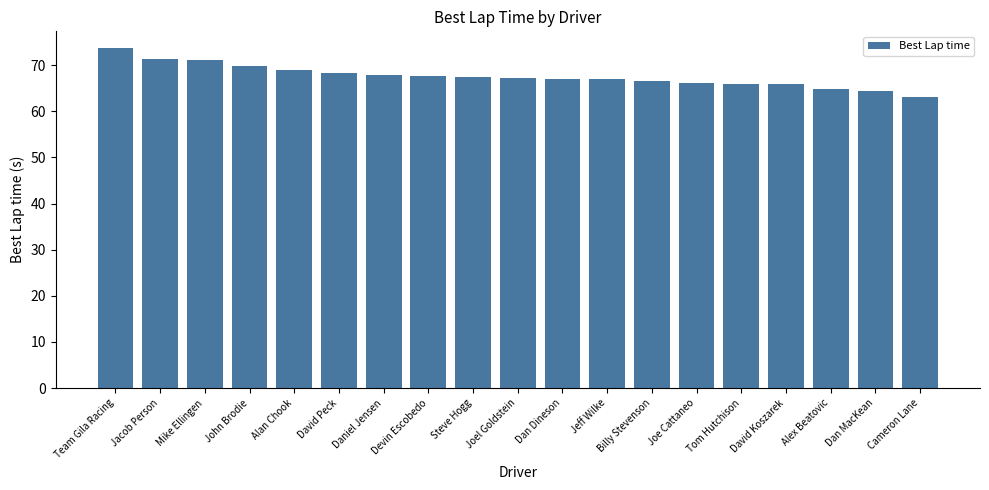

What is the label of the 1st bar from the right?

Cameron Lane